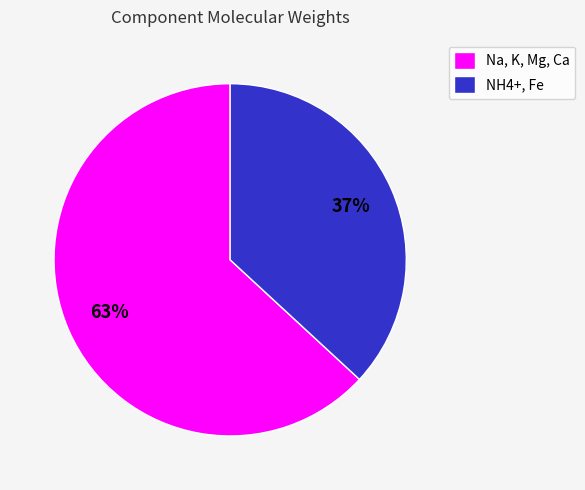

To the nearest percent, what is the average slice percentage?

50%